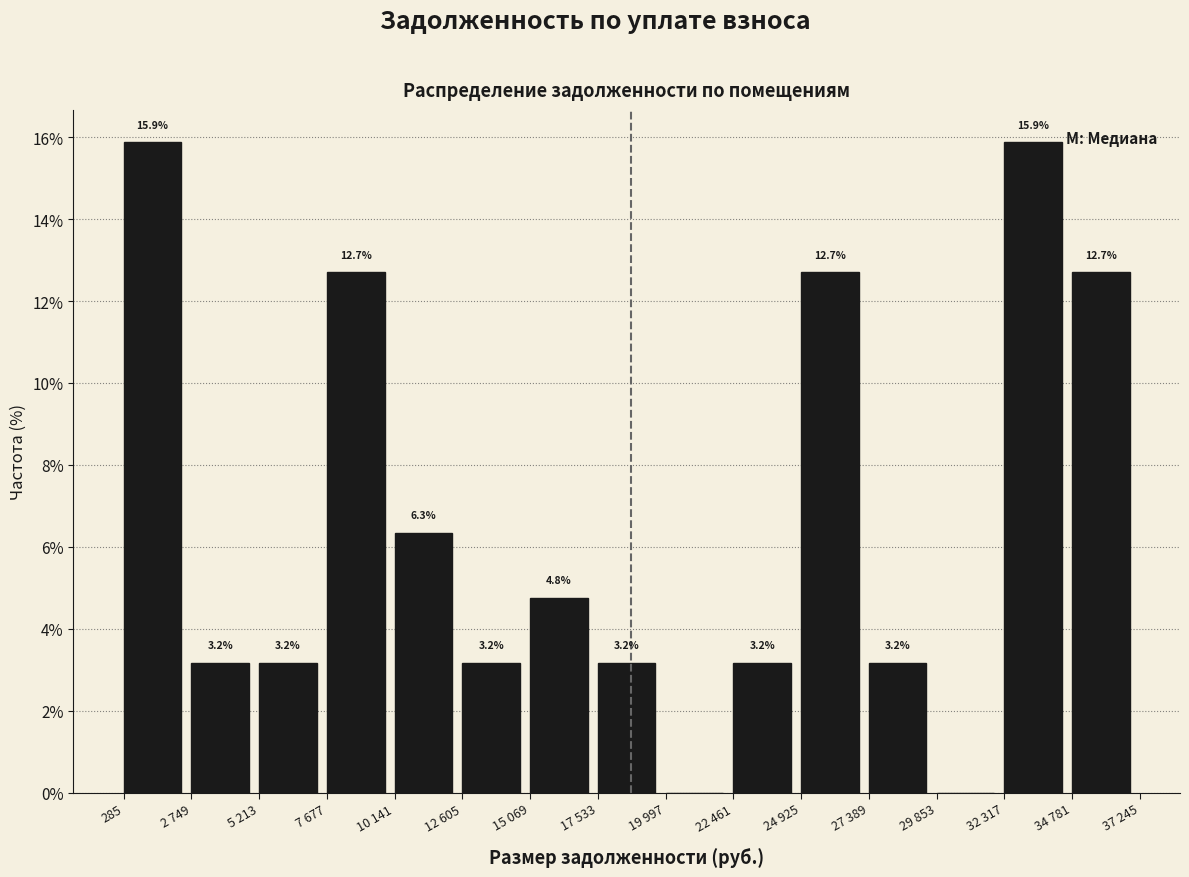

Reading right to left, extract all data points from this chart.

34 781=12.7	32 317=15.9	29 853=0.0	27 389=3.2	24 925=12.7	22 461=3.2	19 997=0.0	17 533=3.2	15 069=4.8	12 605=3.2	10 141=6.3	7 677=12.7	5 213=3.2	2 749=3.2	285=15.9